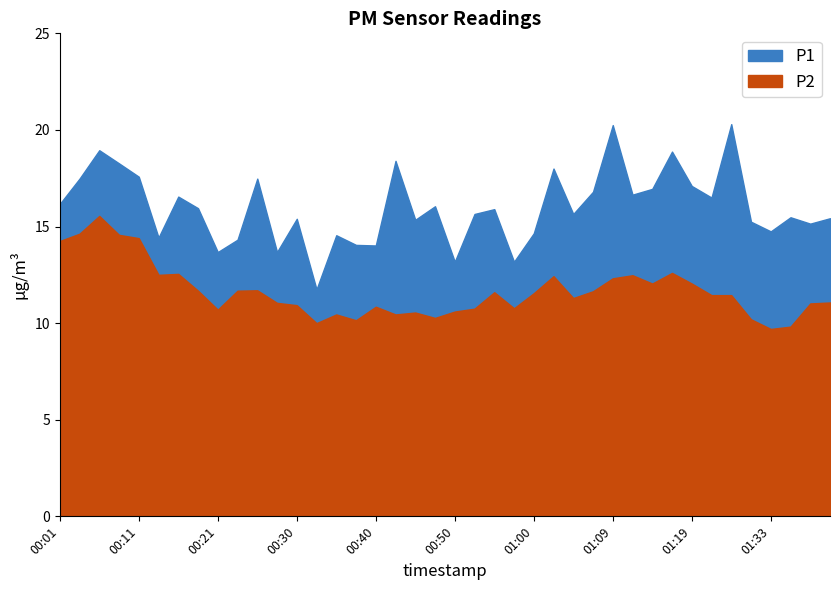

At which category does P1 reach its first local peak?

00:06